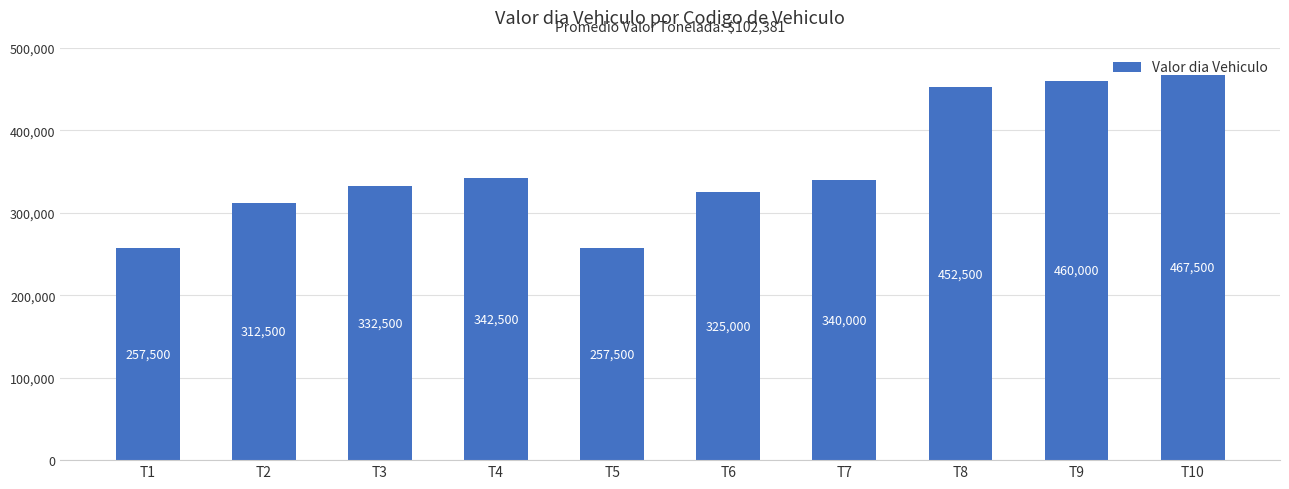

What is the greatest value displayed?

467500